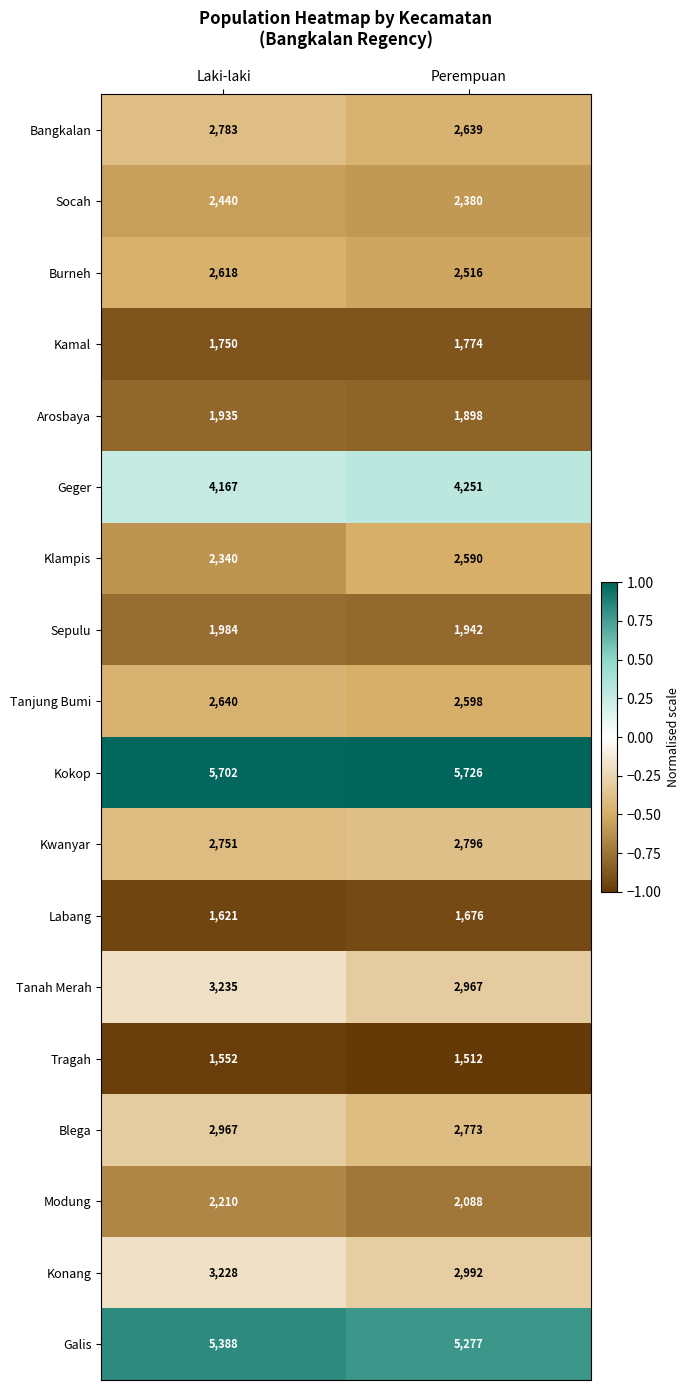

What is the sum of the Socah values at Laki-laki and Perempuan?

4820